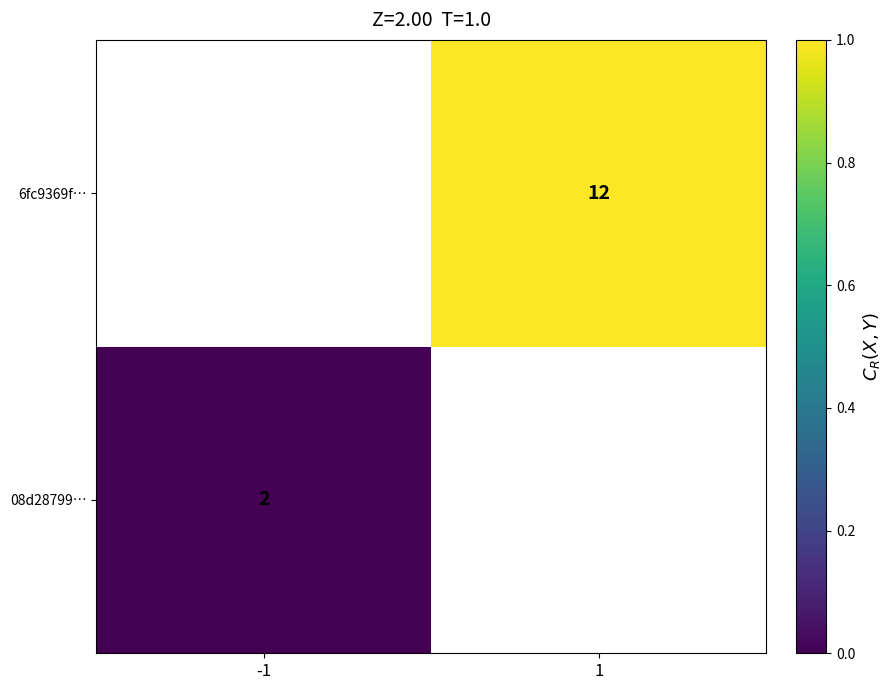

Which category has the highest value across all series?

1